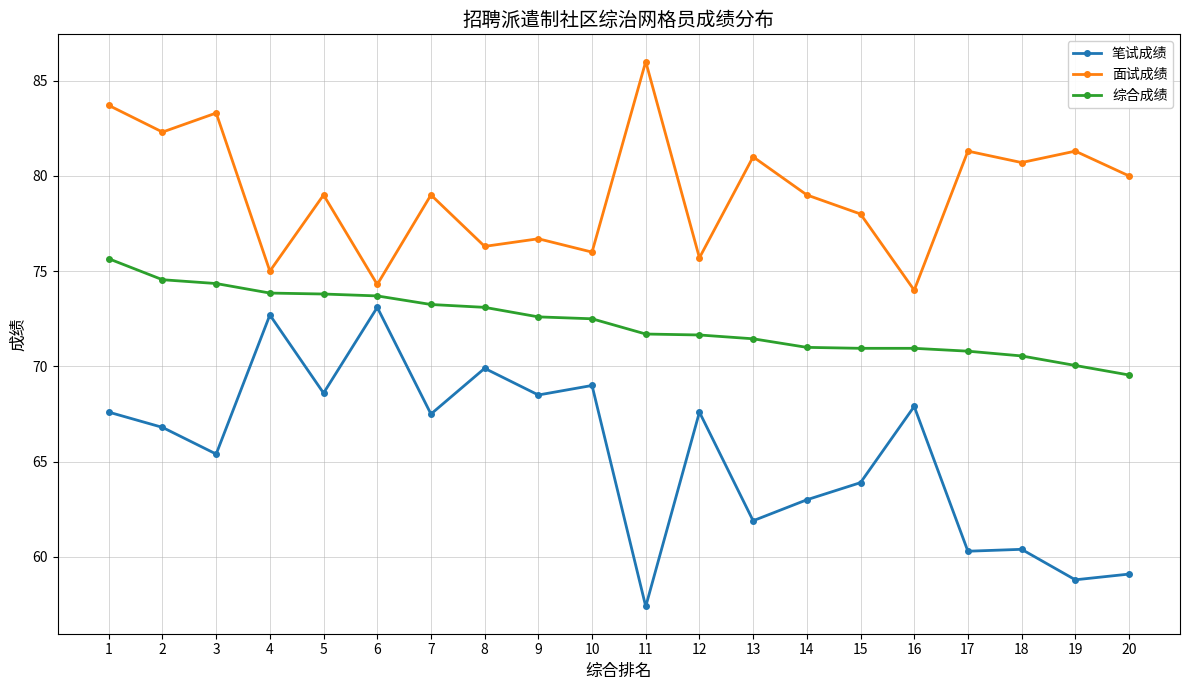

True or false: 笔试成绩 and 面试成绩 intersect in this chart.

False